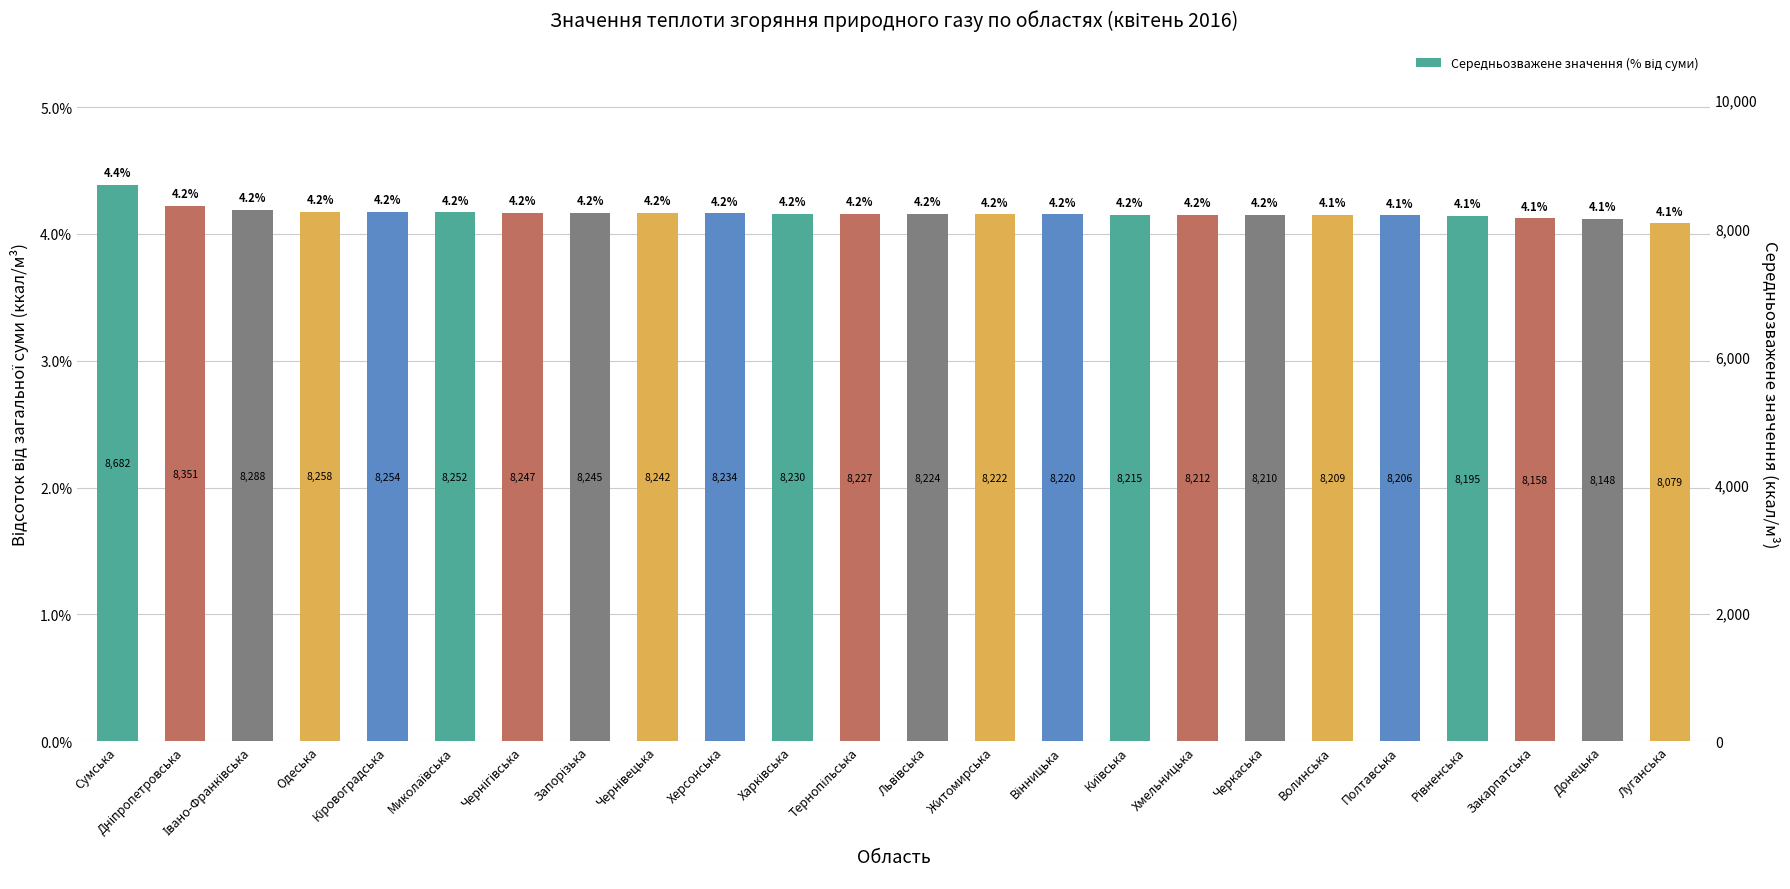

Where is the data nearest to the value 4?

Луганська